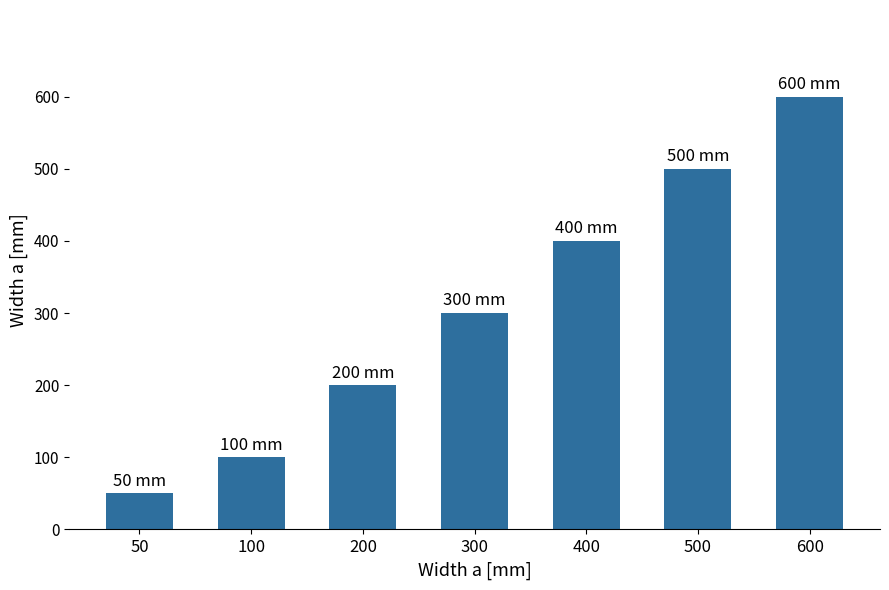

Reading left to right, what are all the values shown in this chart?

50	100	200	300	400	500	600